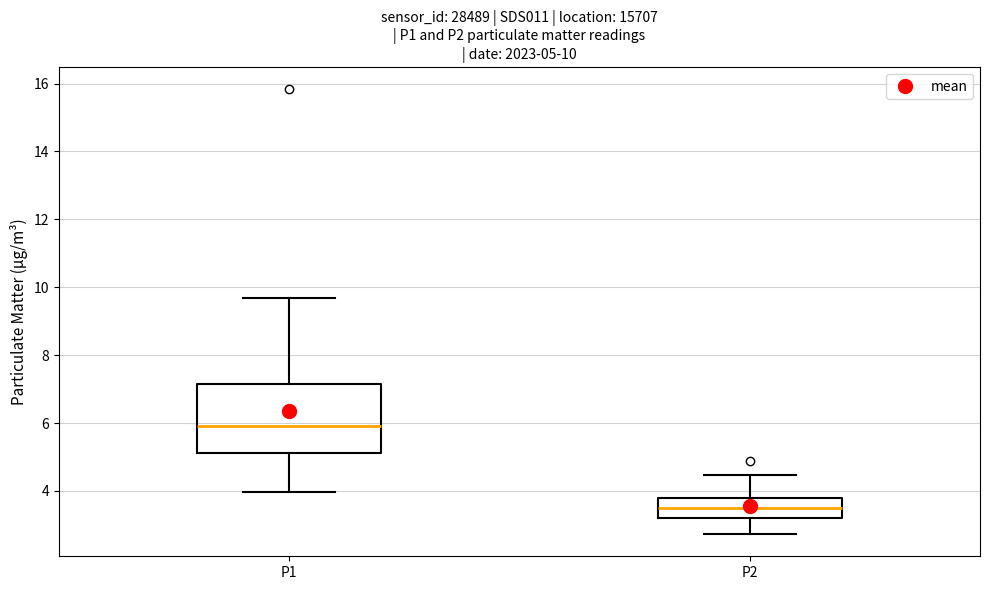

Which box's median line is the highest?

P1